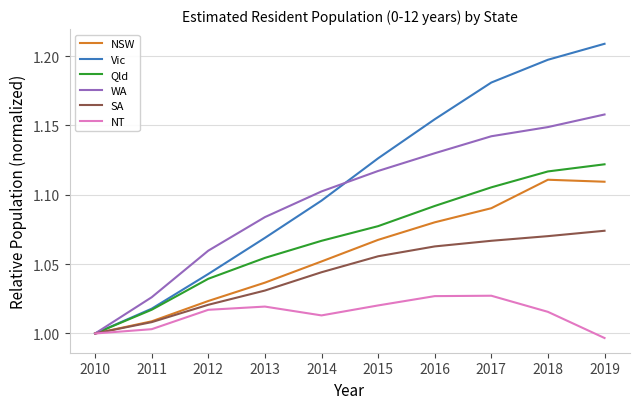

Which label corresponds to the largest value in the chart?

2019